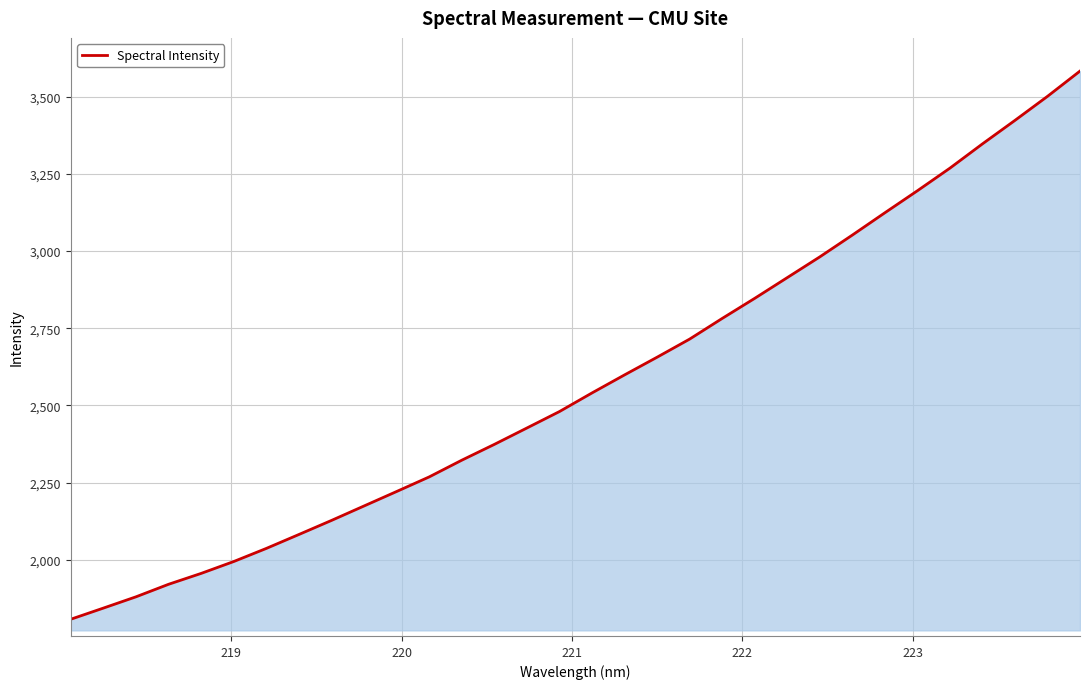

What is the difference between the maximum and minimum values?

1776.1